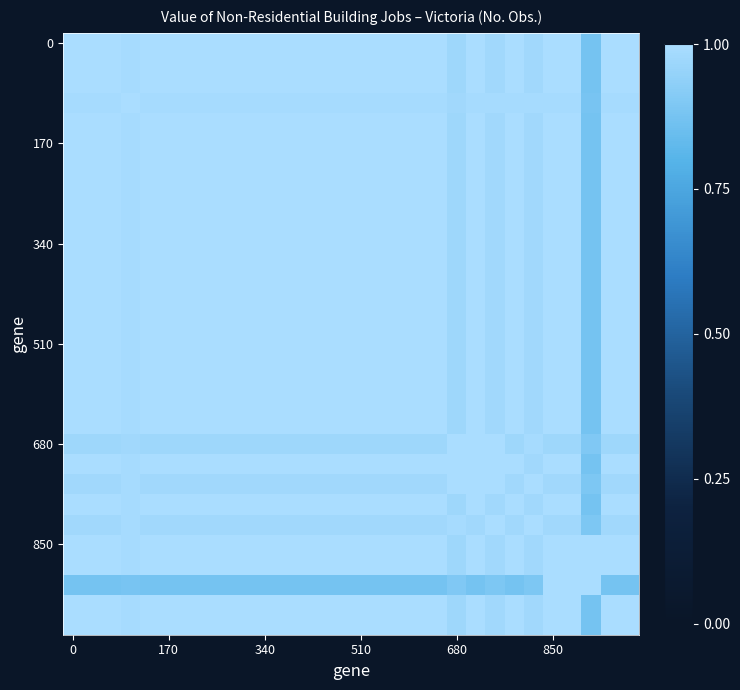

What is the minimum value shown in the chart?

0.9